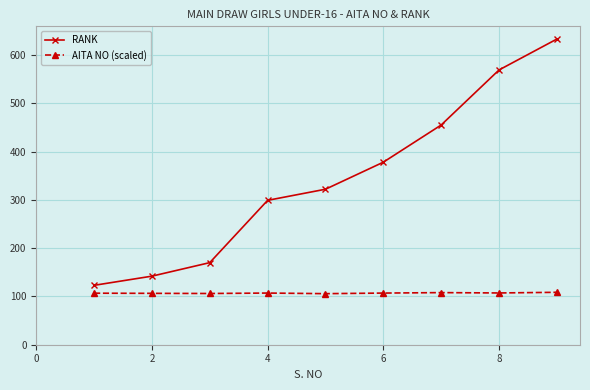

Which series has the largest range (max minus min)?

RANK